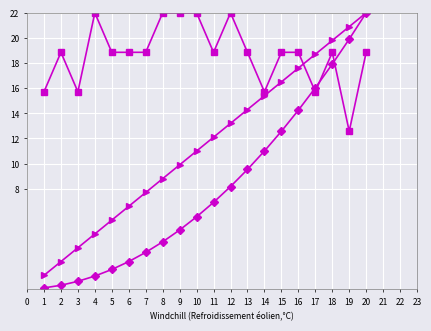

What is the maximum value shown in the chart?

22.0